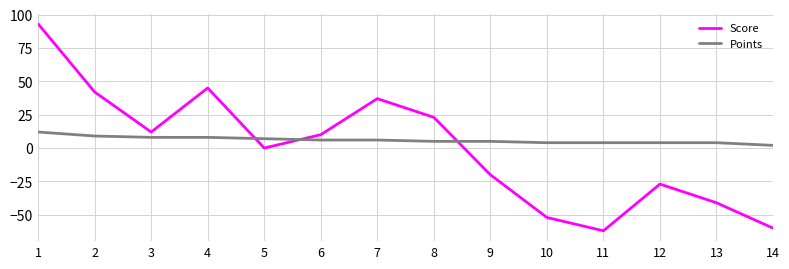

Does the chart display data point markers on the line(s)?

No